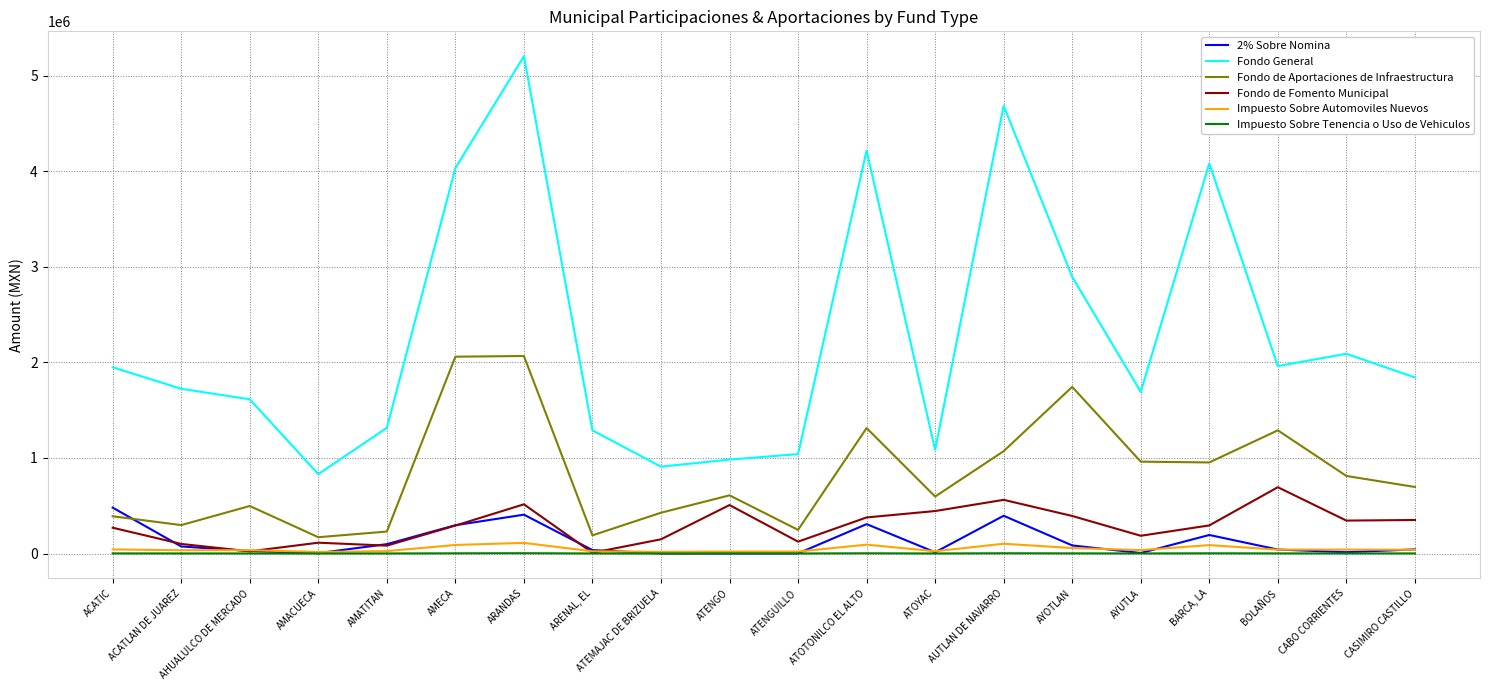

What are all the series names shown in the legend?

2% Sobre Nomina, Fondo General, Fondo de Aportaciones de Infraestructura, Fondo de Fomento Municipal, Impuesto Sobre Automoviles Nuevos, Impuesto Sobre Tenencia o Uso de Vehiculos